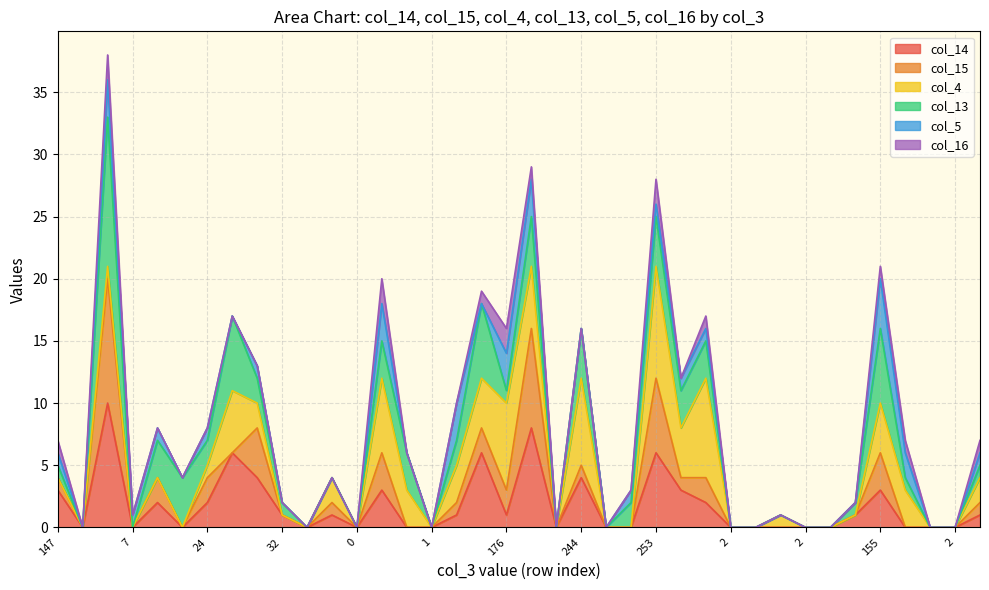

Does the chart have visible grid lines?

Yes